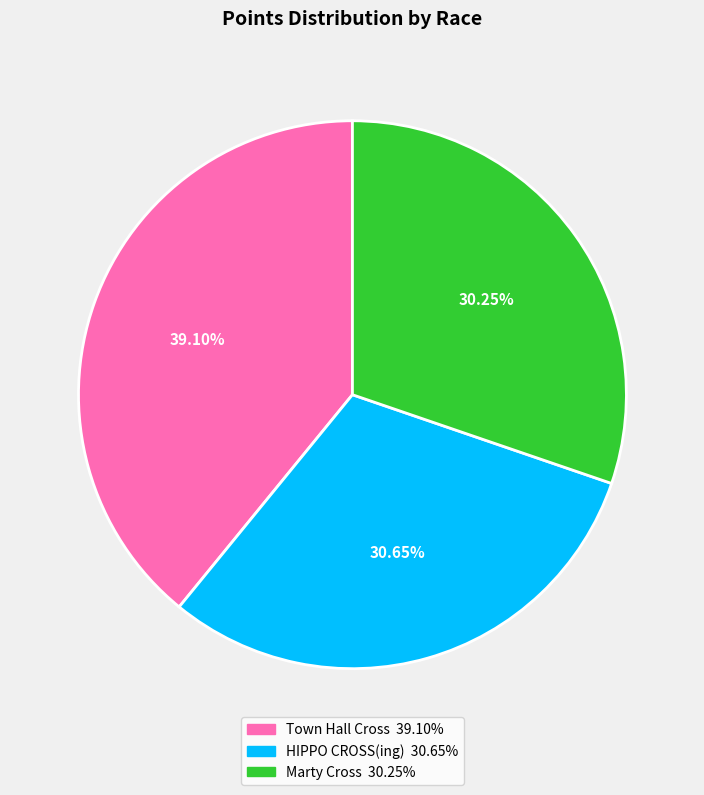

Combined, do Town Hall Cross and HIPPO CROSS(ing) account for over 50%?

Yes